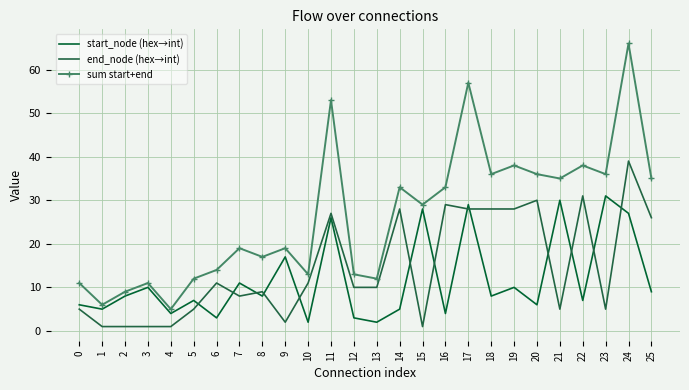

True or false: end_node (hex→int) and sum start+end cross at least once.

False